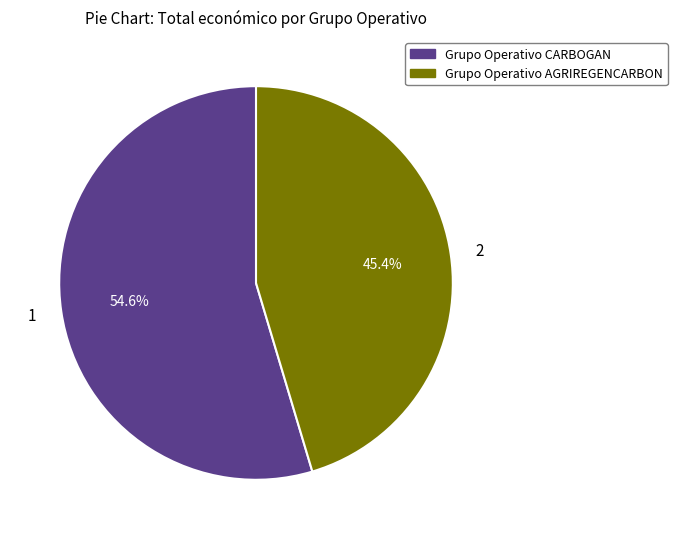

To the nearest percent, what is the average slice percentage?

50%